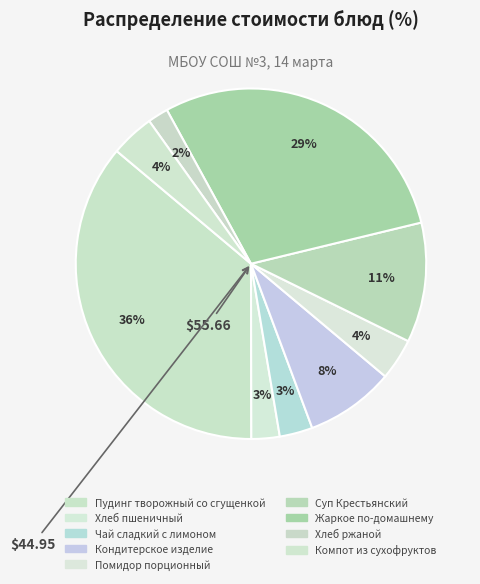

Rank the categories by value from highest to lowest.

Пудинг творожный со сгущенкой, Жаркое по-домашнему, Суп Крестьянский, Кондитерское изделие, Компот из сухофруктов, Помидор порционный, Чай сладкий с лимоном, Хлеб пшеничный, Хлеб ржаной